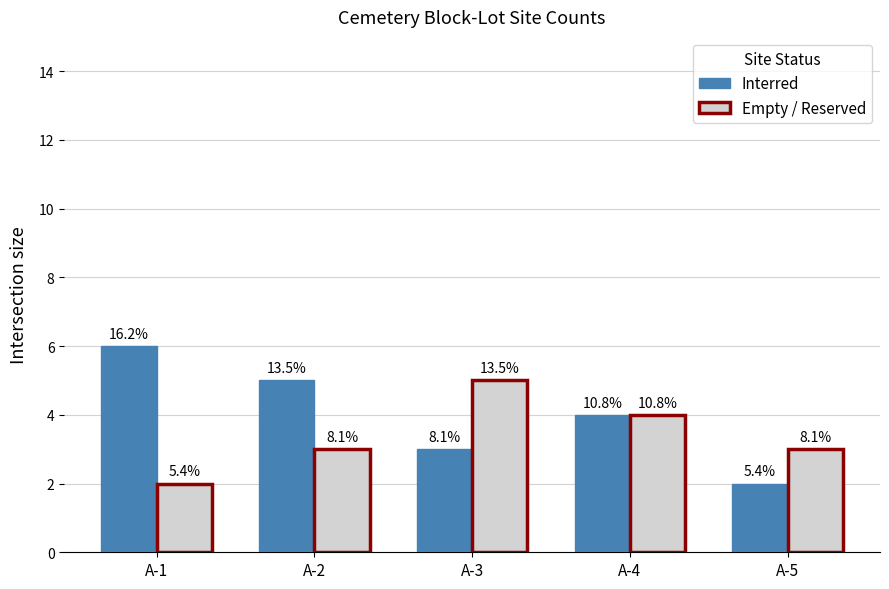

Reading left to right, extract all data points from this chart.

Interred: 6	5	3	4	2
Empty / Reserved: 2	3	5	4	3